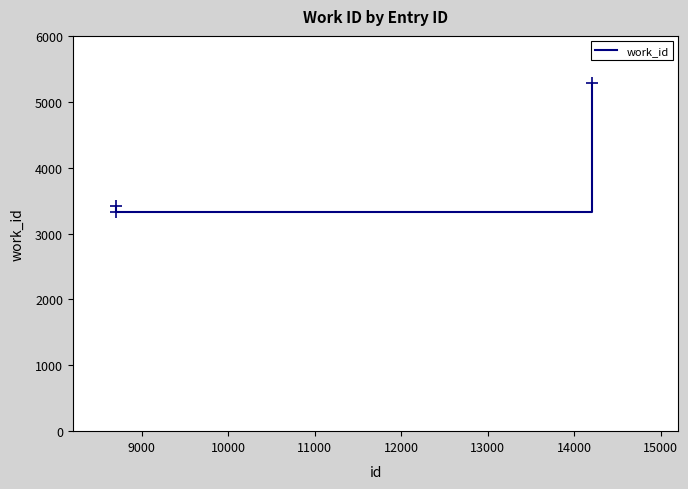

What is the sum of all values?

12029